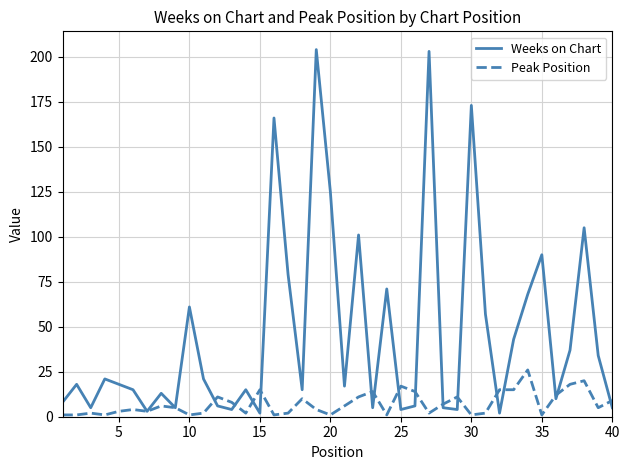

Rank the series by their maximum value, from highest to lowest.

Weeks on Chart, Peak Position